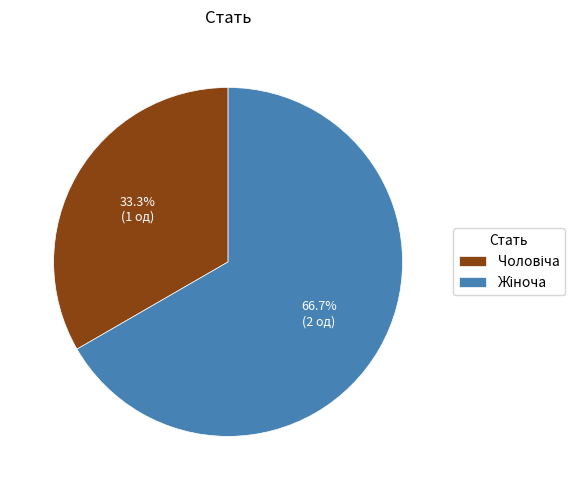

To the nearest percent, what is the average slice percentage?

50%